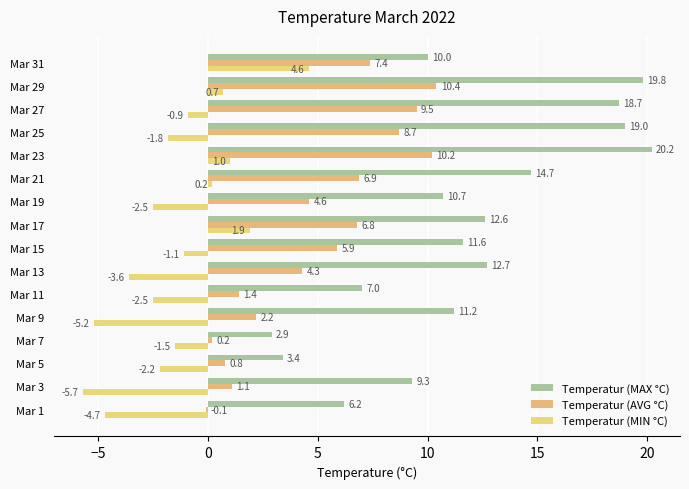

Count the number of categories in the chart.

16